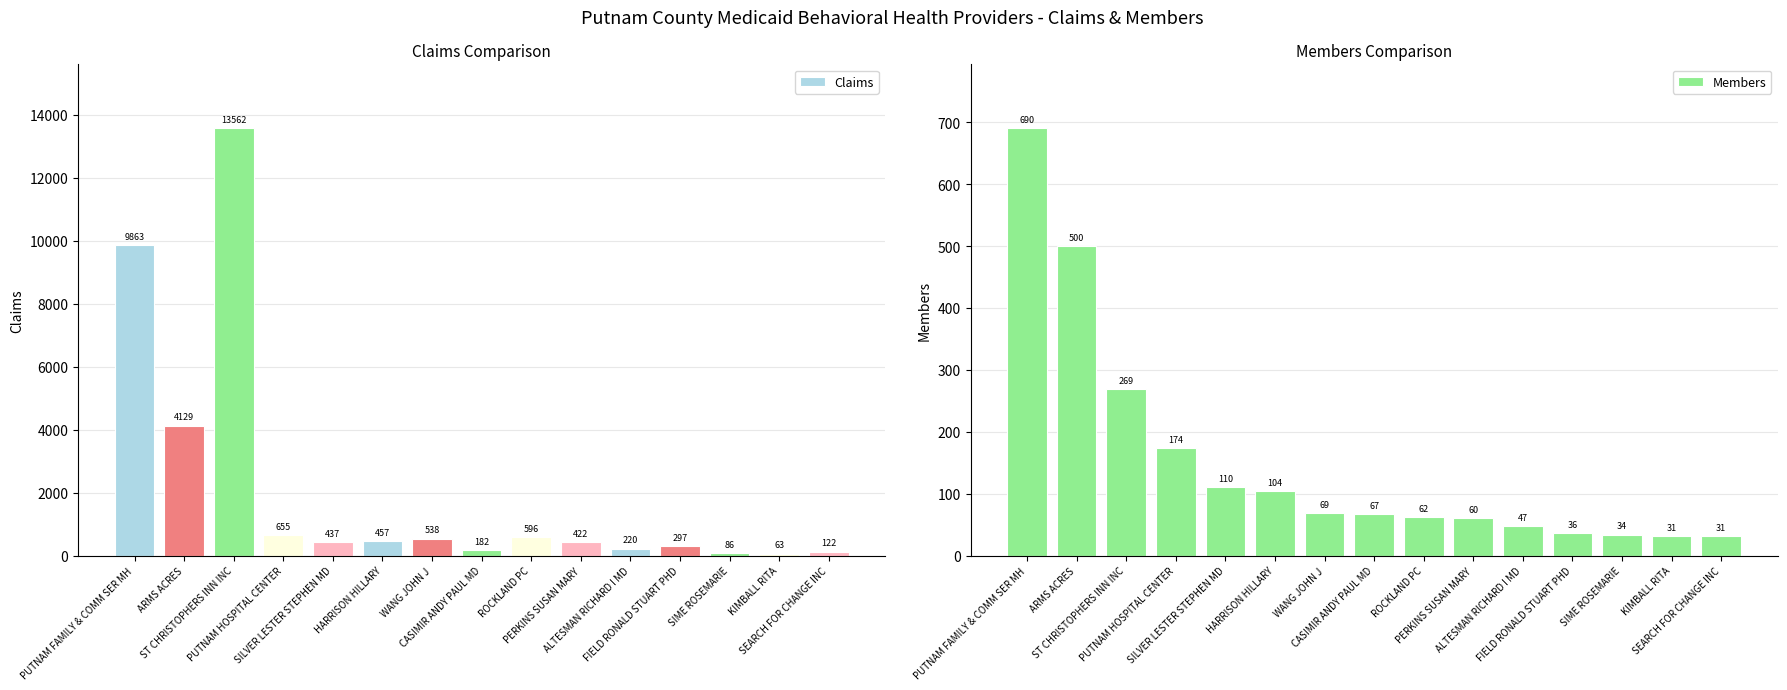

At how many categories does at least one series exceed 423?

8